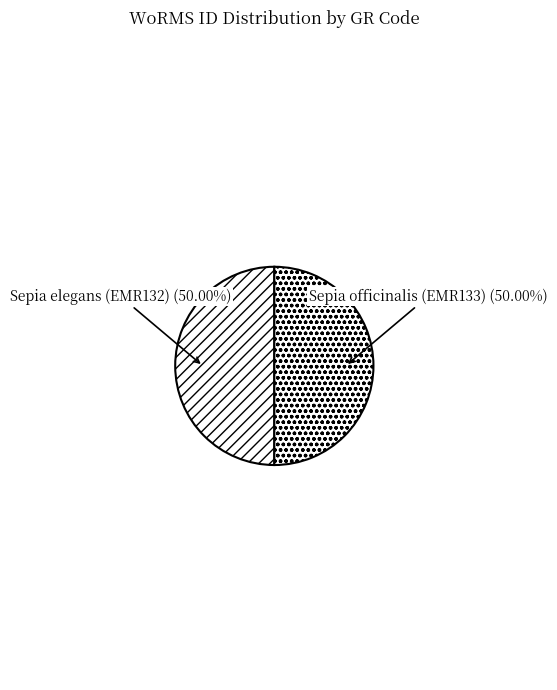

How many slices are in this pie chart?

2